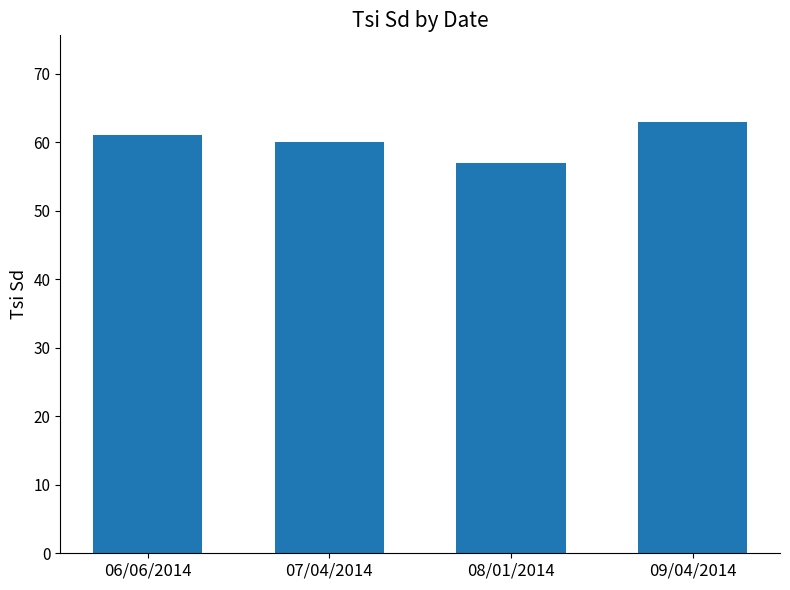

At which category does the chart reach its minimum across all series?

08/01/2014